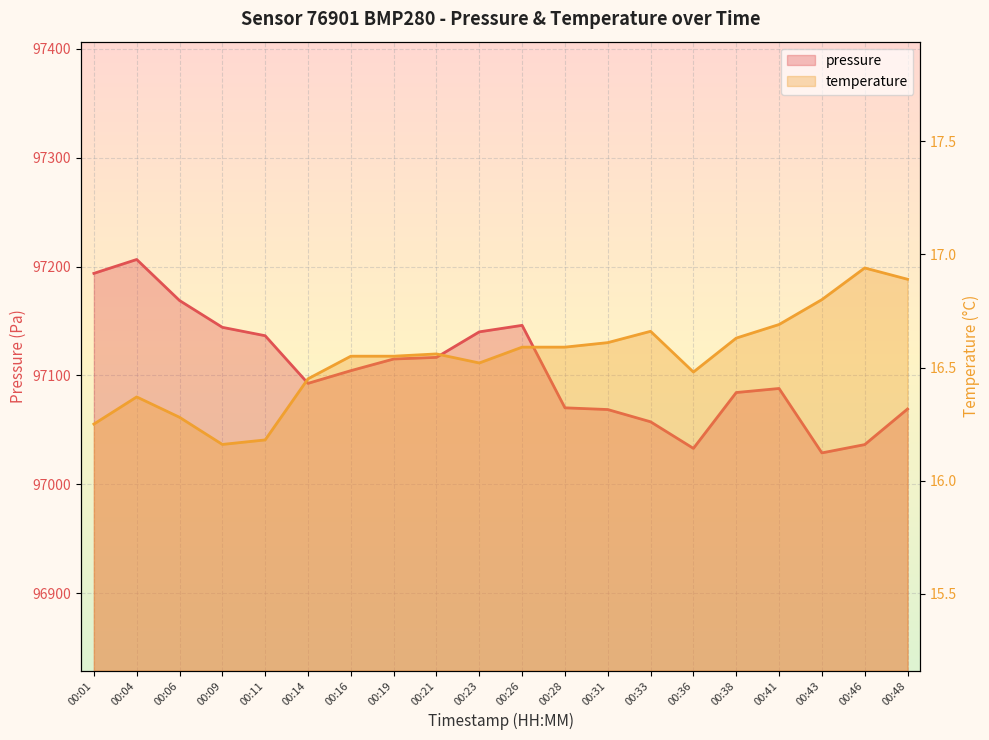

Reading left to right, extract all data points from this chart.

pressure: 97193.7	97206.5	97168.8	97144.2	97136.5	97092.7	97104.4	97115.1	97116.6	97140.0	97146.0	97070.3	97068.7	97057.4	97033.0	97084.3	97088.0	97028.9	97036.5	97069.2
temperature: 16.2	16.4	16.3	16.2	16.2	16.4	16.6	16.6	16.6	16.5	16.6	16.6	16.6	16.7	16.5	16.6	16.7	16.8	16.9	16.9